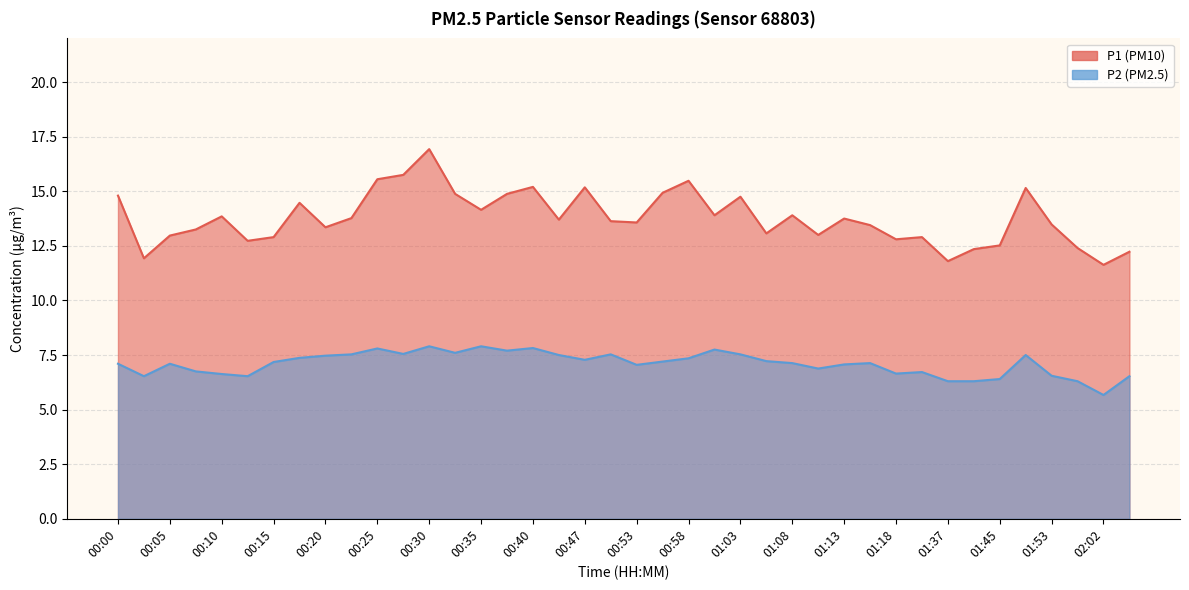

What position from the left is 01:53?

37